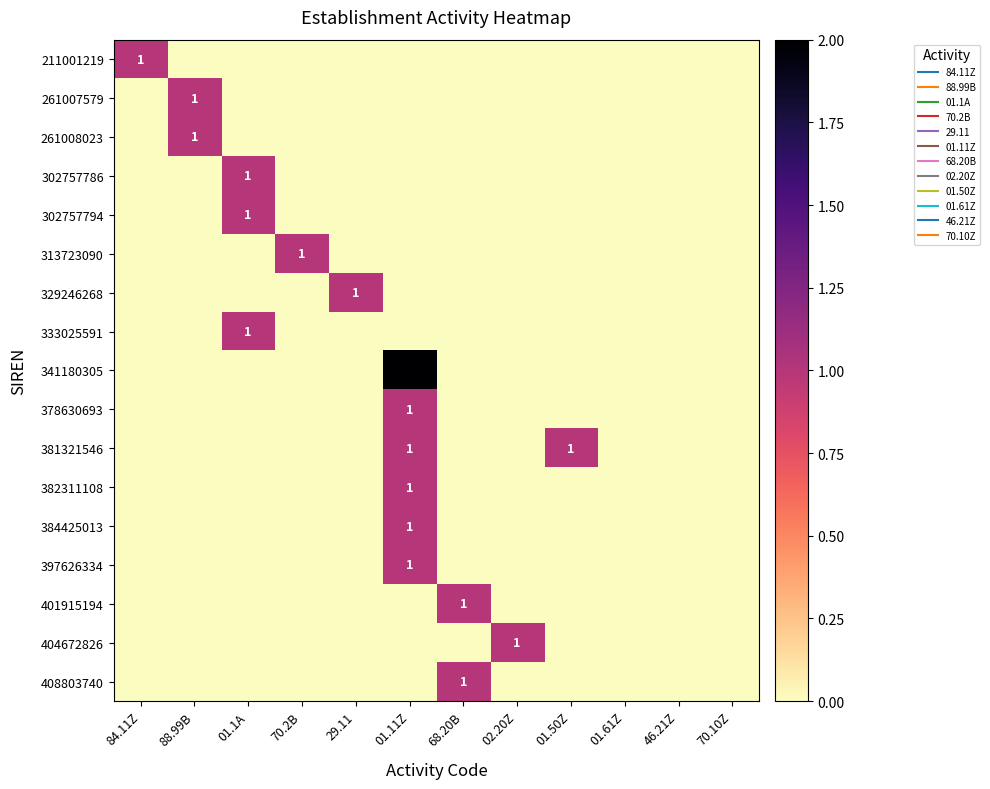

Rank the series at 84.11Z from highest to lowest value.

211001219, 261007579, 261008023, 302757786, 302757794, 313723090, 329246268, 333025591, 341180305, 378630693, 381321546, 382311108, 384425013, 397626334, 401915194, 404672826, 408803740